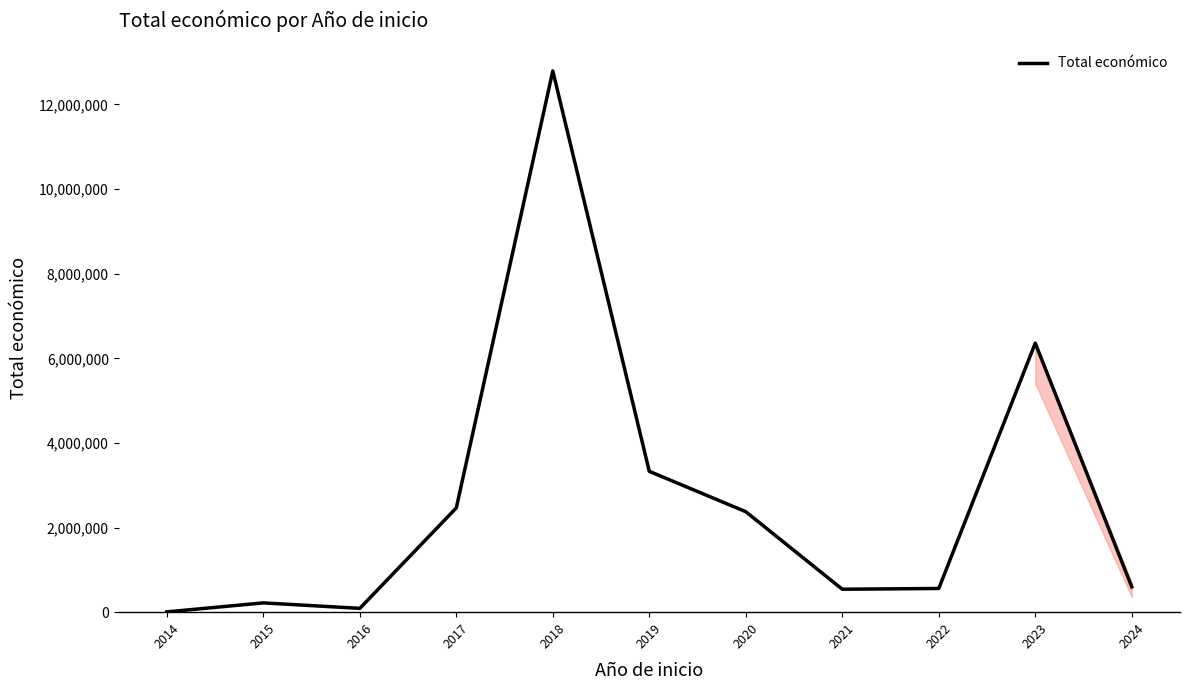

Between 2019 and 2020, which is larger?

2019